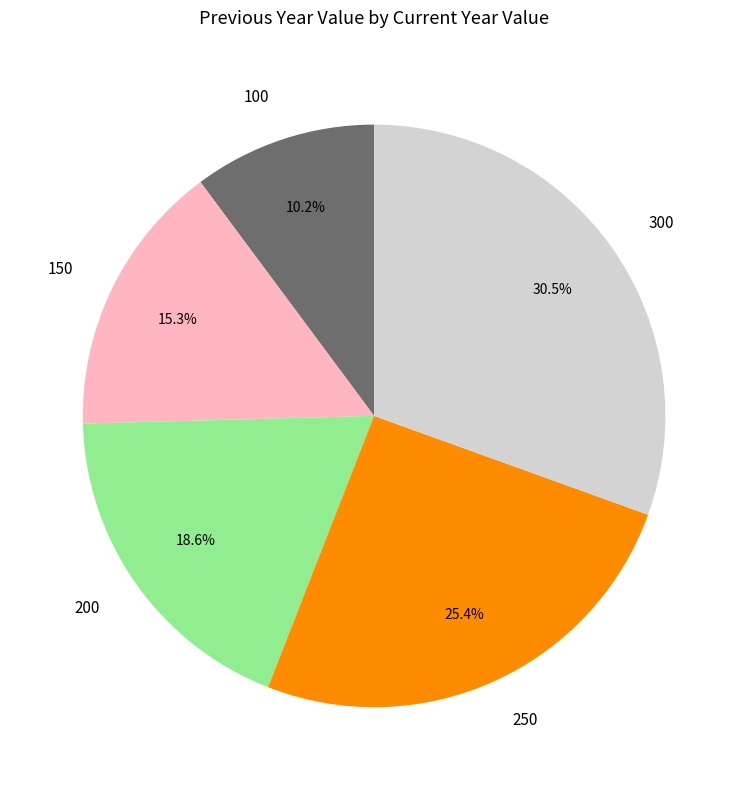

Rank the categories by value from lowest to highest.

100, 150, 200, 250, 300